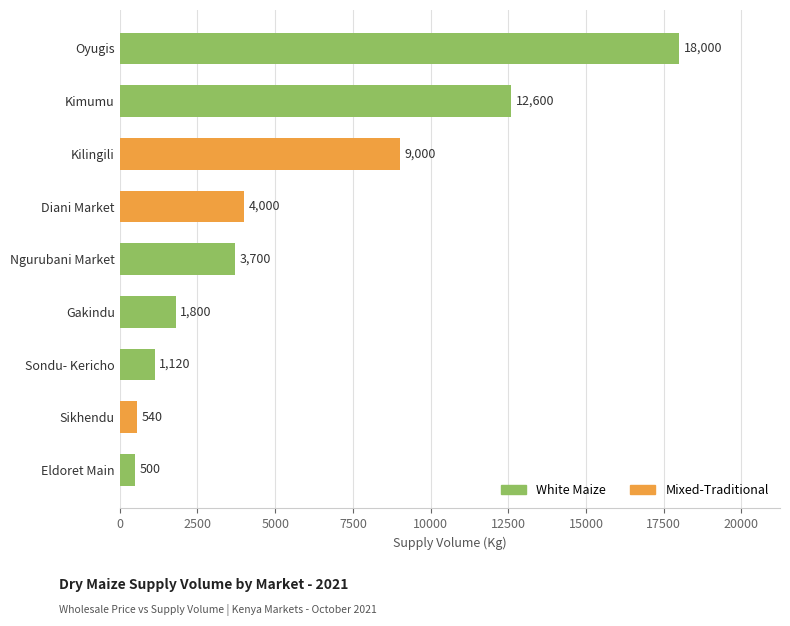

What is the approximate value at Kilingili, to the nearest 100?

9000